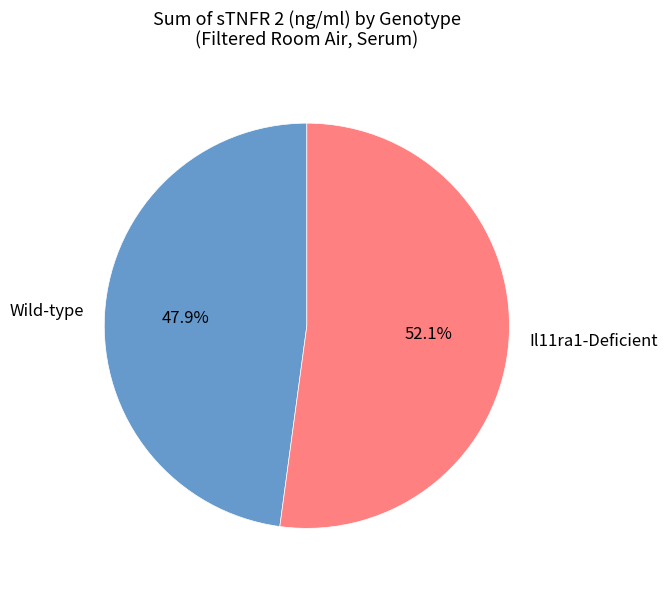

What is the ratio of the value at Il11ra1-Deficient to the value at Wild-type?

1.1